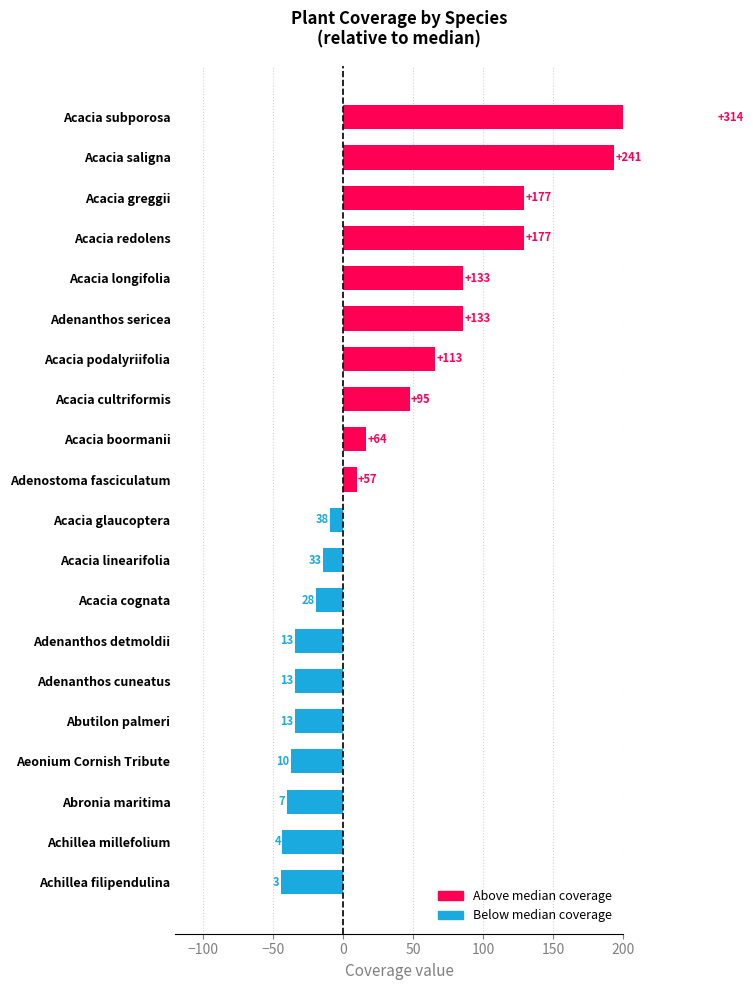

Reading right to left, what are all the values shown in this chart?

-44.5	-43.5	-40.5	-37.5	-34.5	-34.5	-34.5	-19.5	-14.5	-9.5	9.5	16.5	47.5	65.5	85.5	85.5	129.5	129.5	193.5	266.5